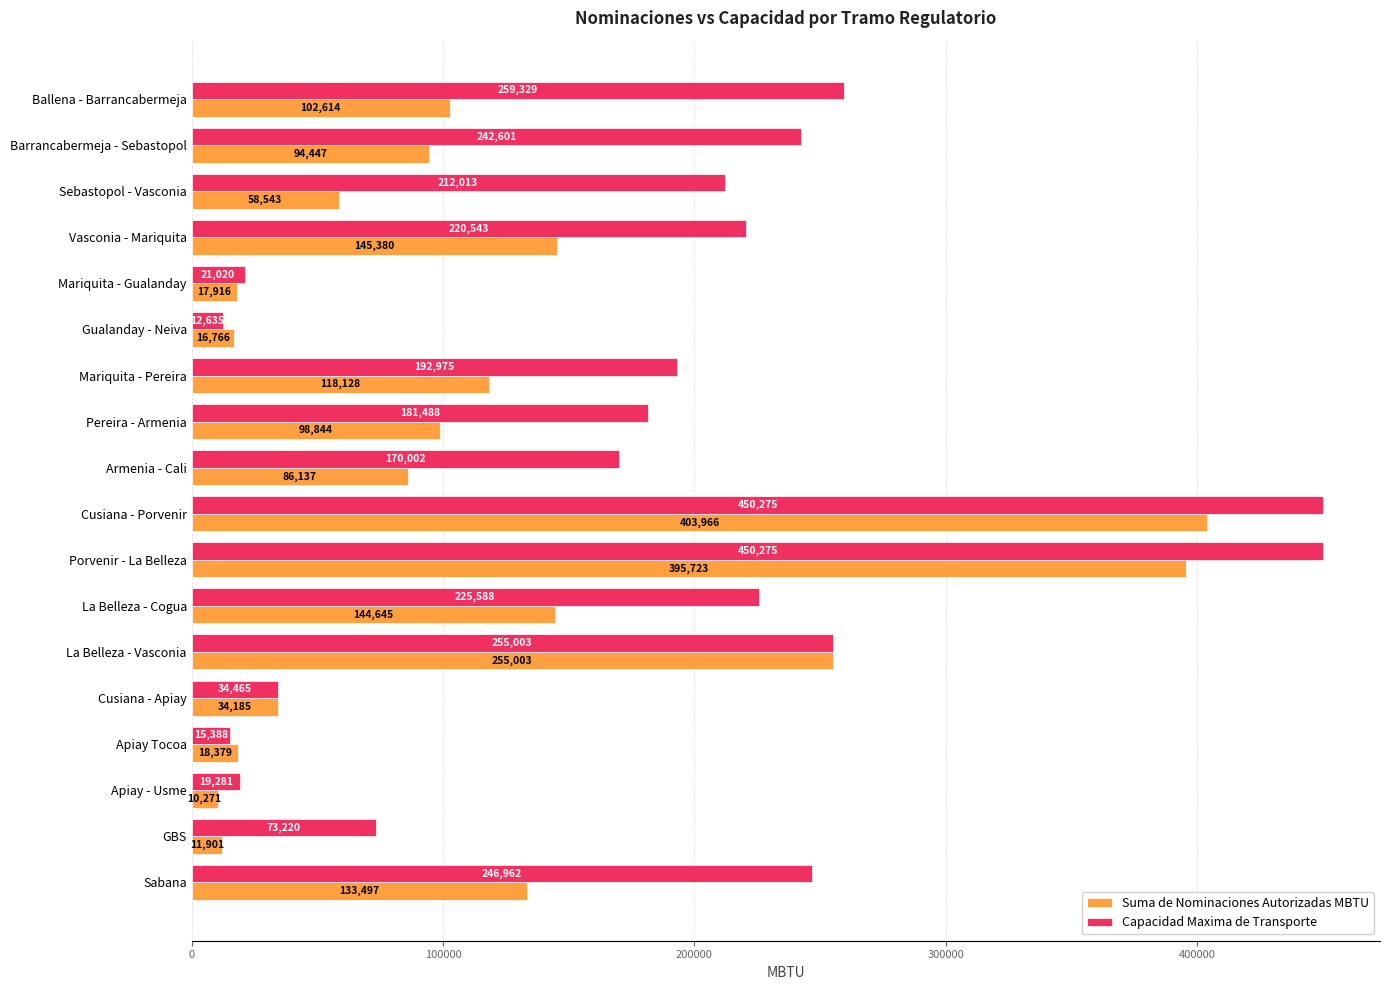

Is the value of Capacidad Maxima de Transporte at Mariquita - Gualanday greater than the value of Suma de Nominaciones Autorizadas MBTU at Porvenir - La Belleza?

No